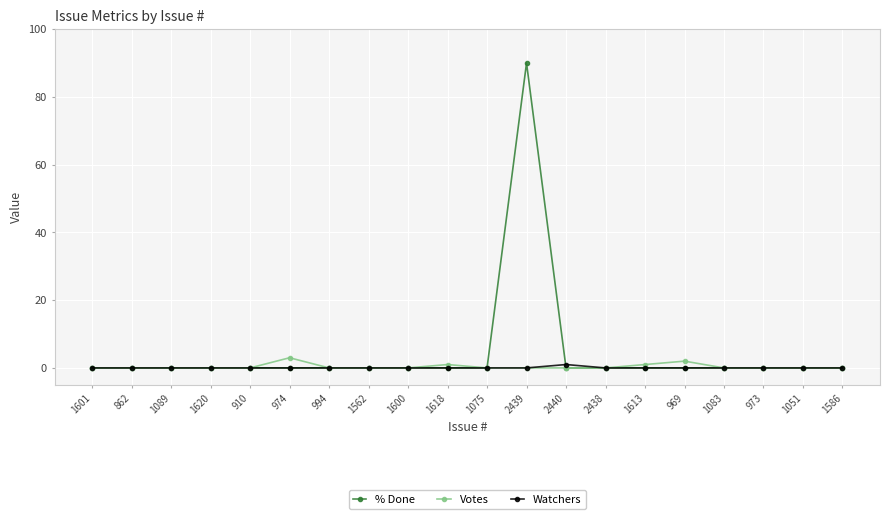

Is it true that Watchers equals 1 at 2440?

True